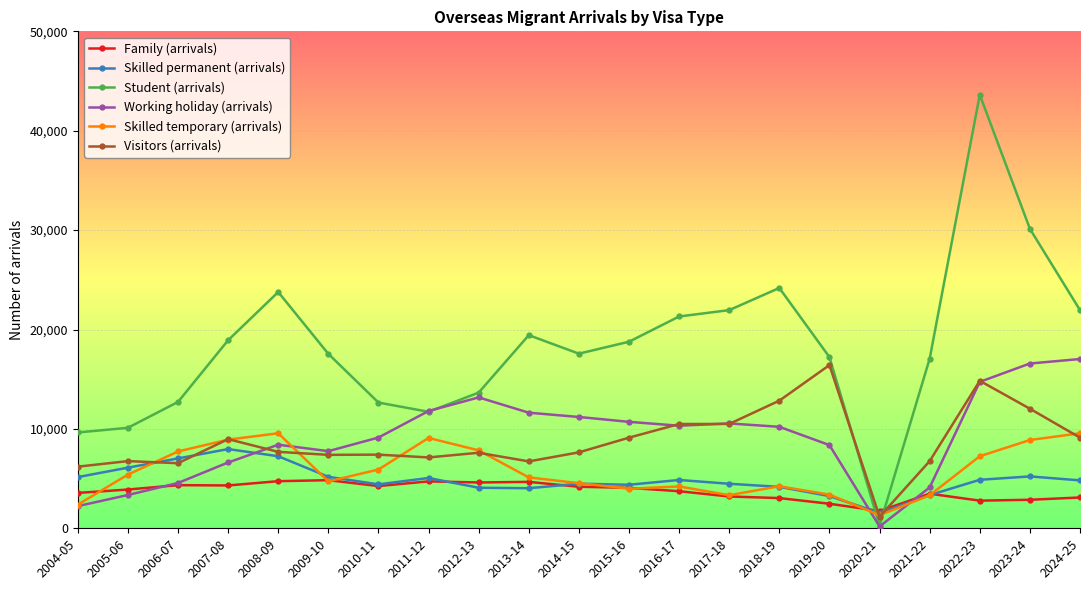

List the series in order of their peak value, highest first.

Student (arrivals), Working holiday (arrivals), Visitors (arrivals), Skilled temporary (arrivals), Skilled permanent (arrivals), Family (arrivals)